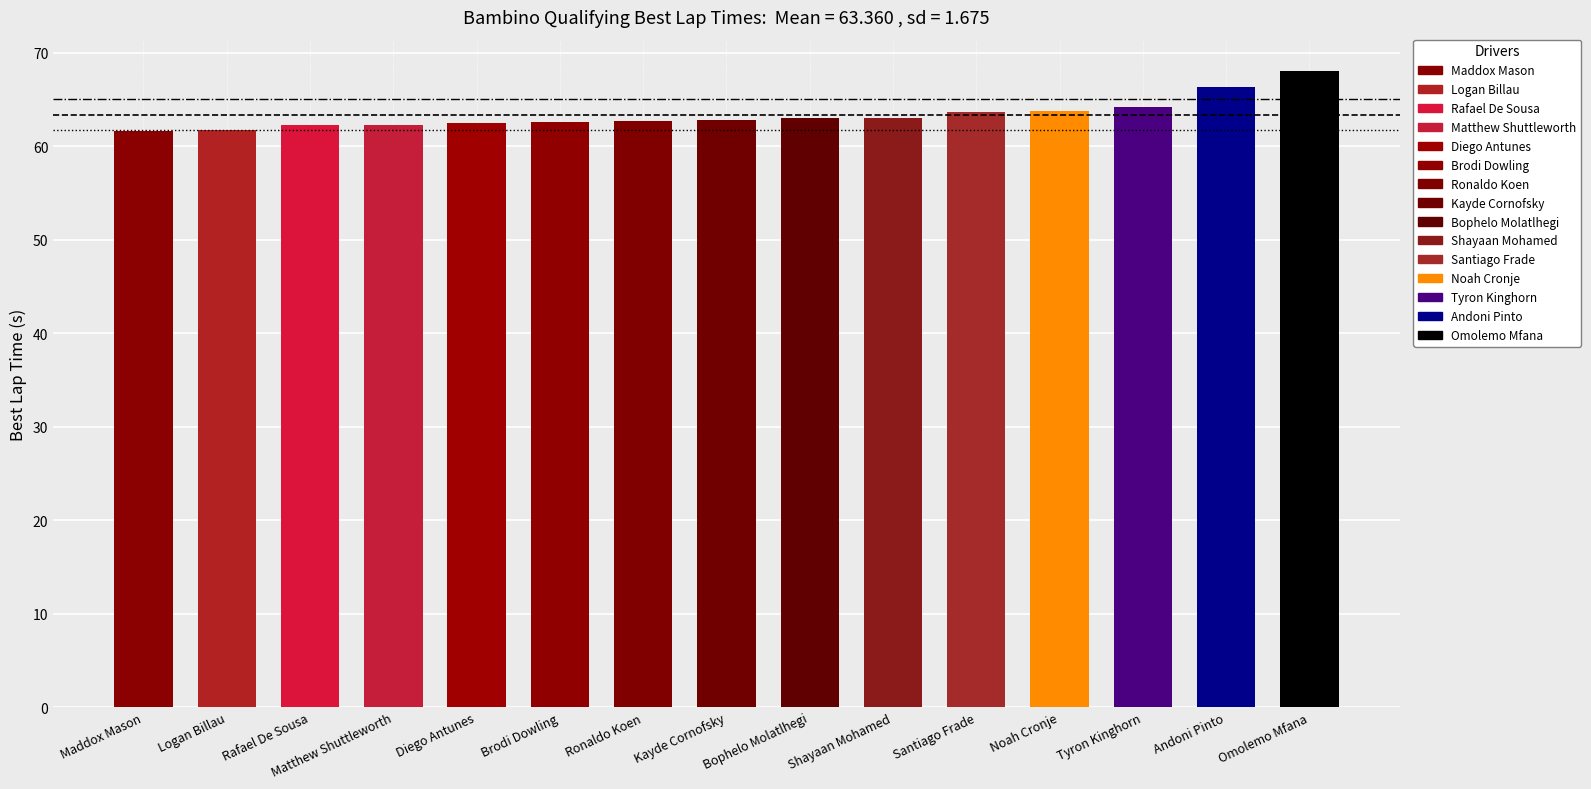

Which has a higher value, Diego Antunes or Andoni Pinto?

Andoni Pinto